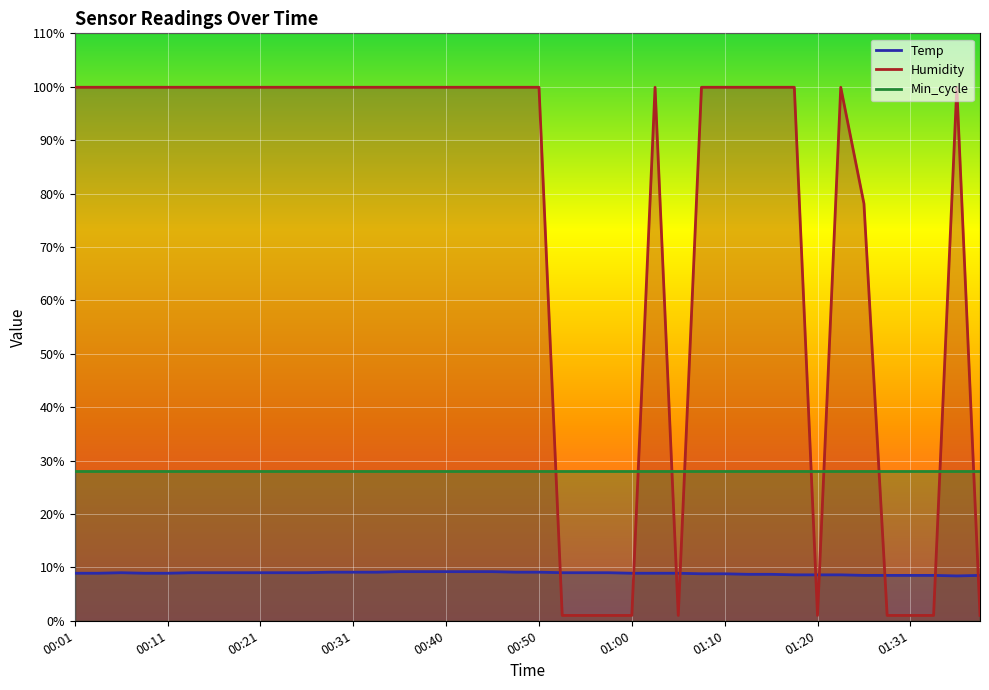

List the series in order of their overall mean, highest first.

Humidity, Min_cycle, Temp